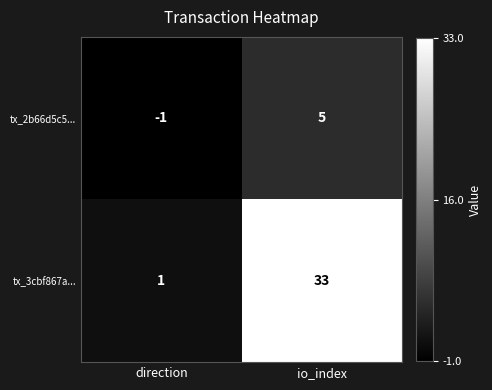

Reading right to left, extract all data points from this chart.

tx_2b66d5c5...: io_index=5	direction=-1
tx_3cbf867a...: io_index=33	direction=1